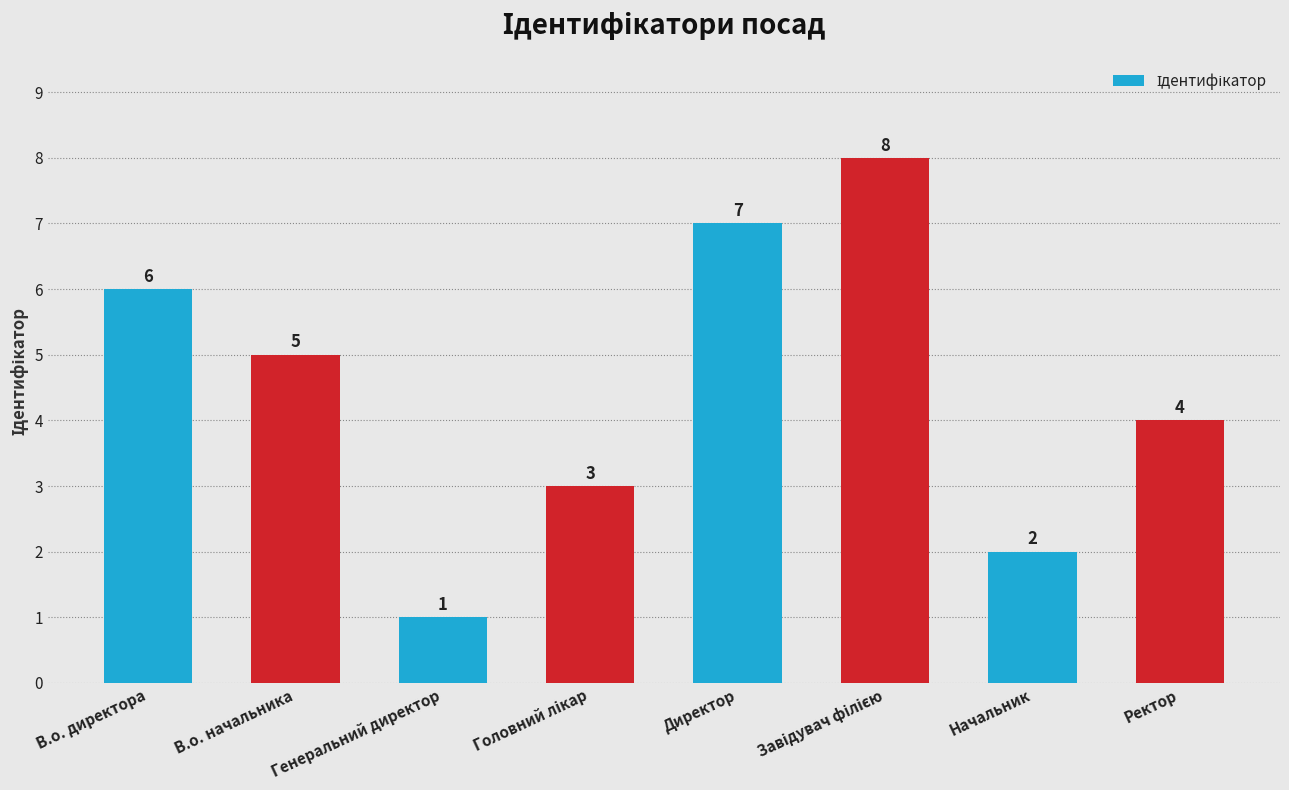

What is the maximum value shown in the chart?

8